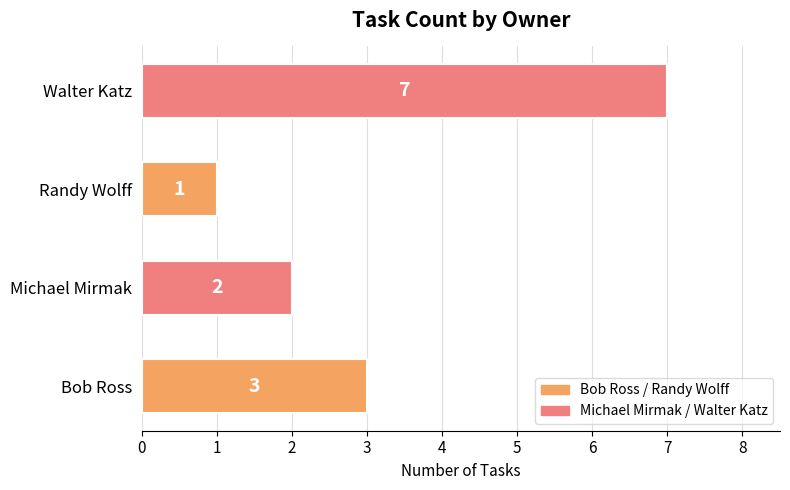

Reading top to bottom, extract all data points from this chart.

7	1	2	3